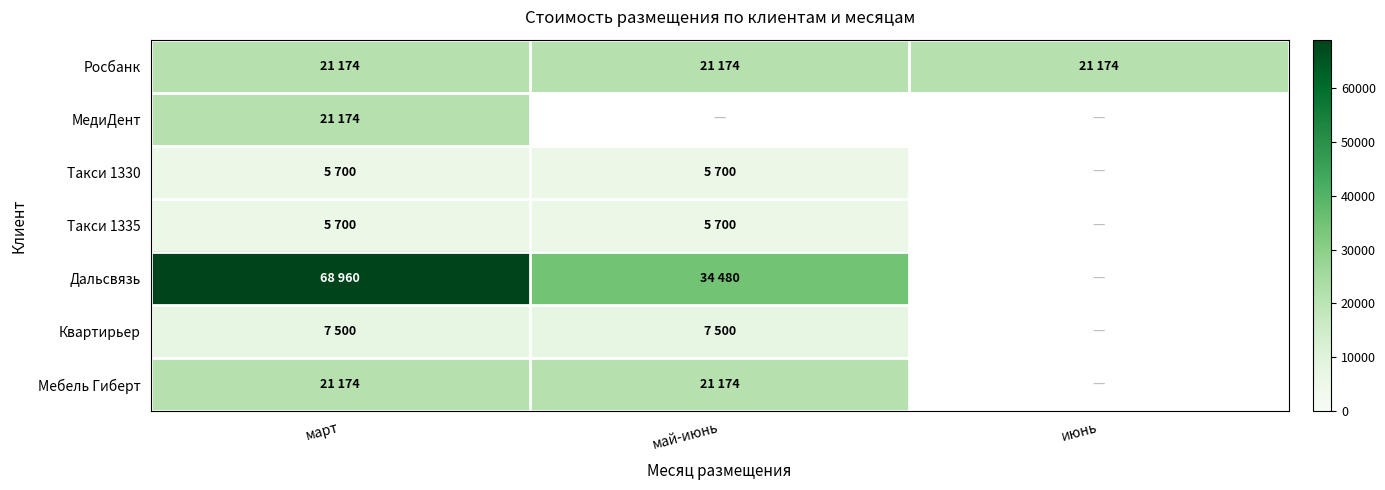

The Такси 1330 series shows 10206.1 at март. True or false?

False